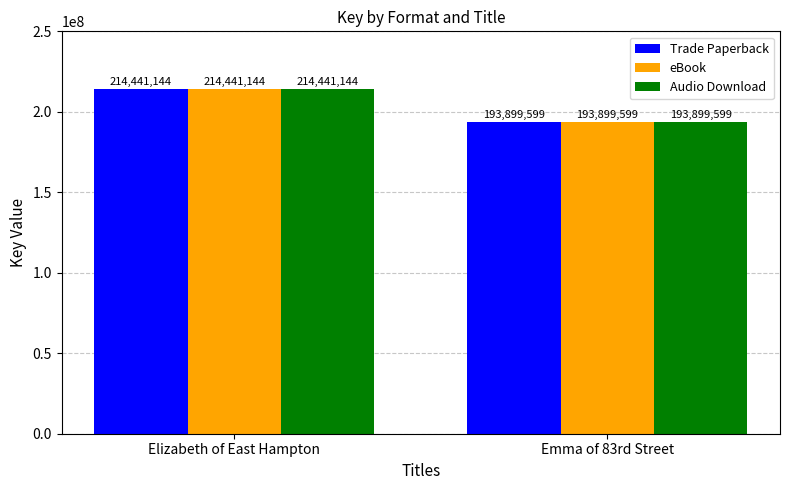

What position from the left is Elizabeth of East Hampton?

1